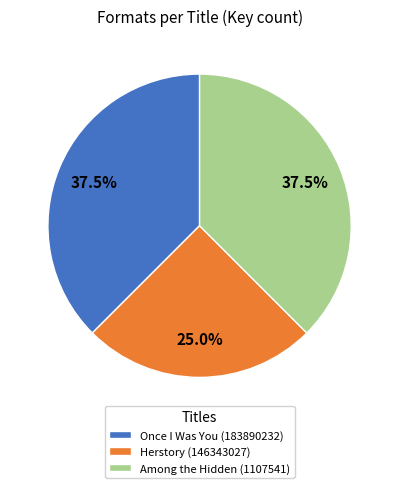

Is there any slice that represents more than half of the pie?

No